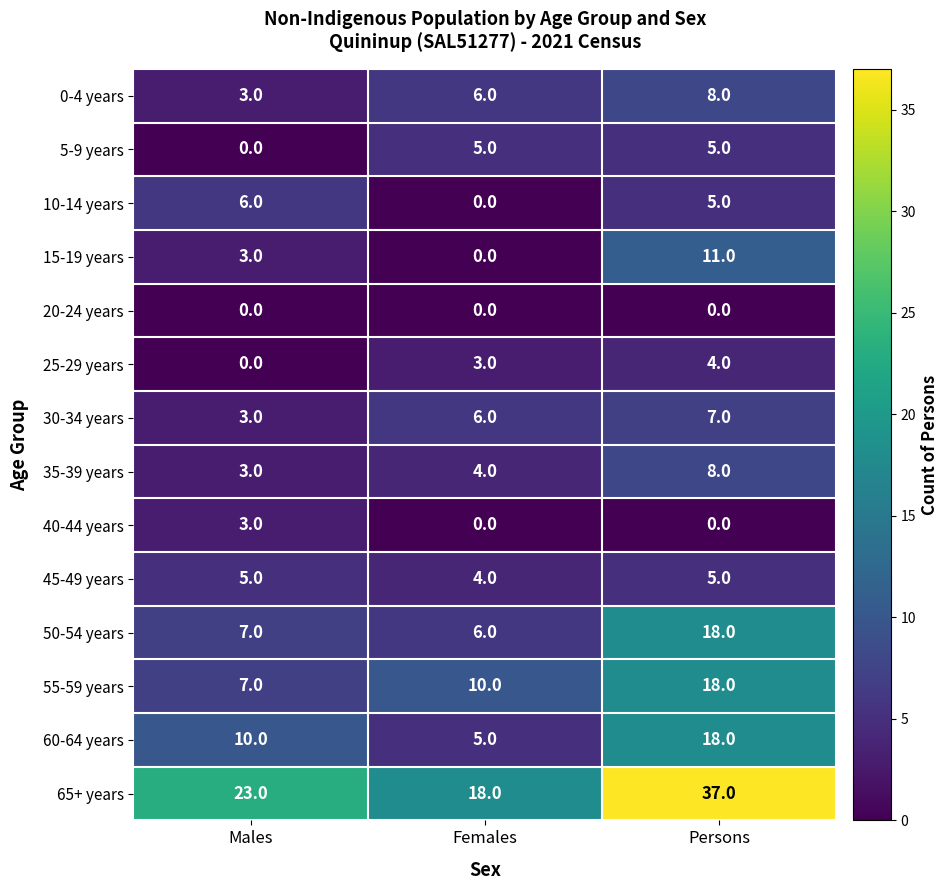

Which label corresponds to the largest value in the chart?

Persons